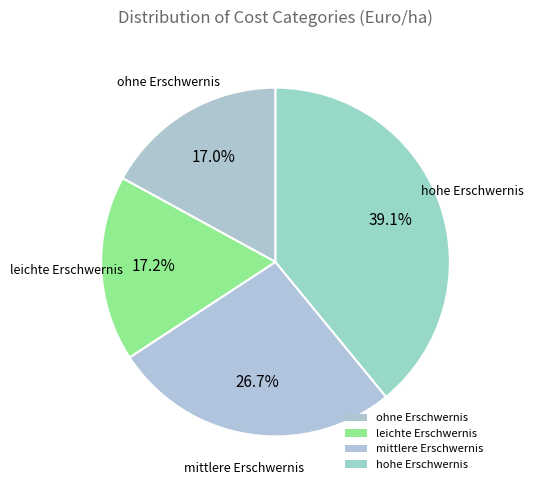

True or false: leichte Erschwernis accounts for 17% of the total.

True